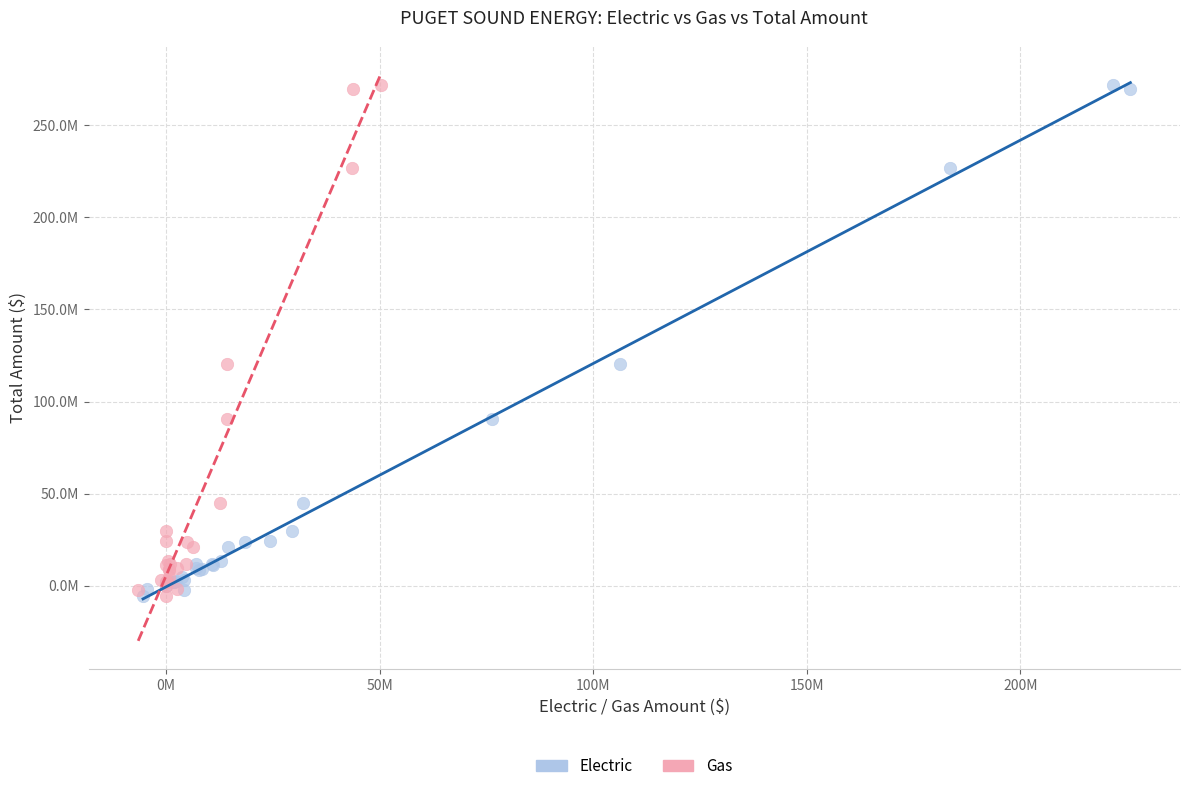

What are all the series names shown in the legend?

Electric, Gas